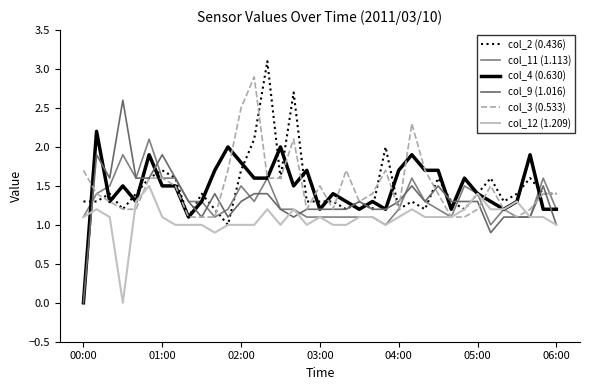

What is the difference between the maximum and minimum values in the col_9 (1.016) series?

2.6